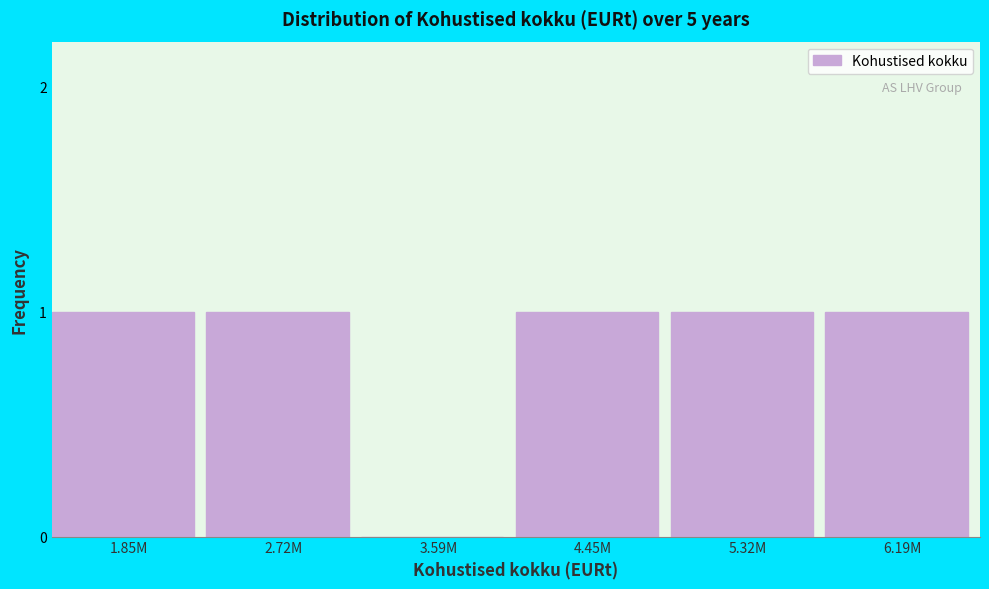

Reading left to right, list all the values displayed in this chart.

1.85M=1	2.72M=1	3.59M=0	4.45M=1	5.32M=1	6.19M=1